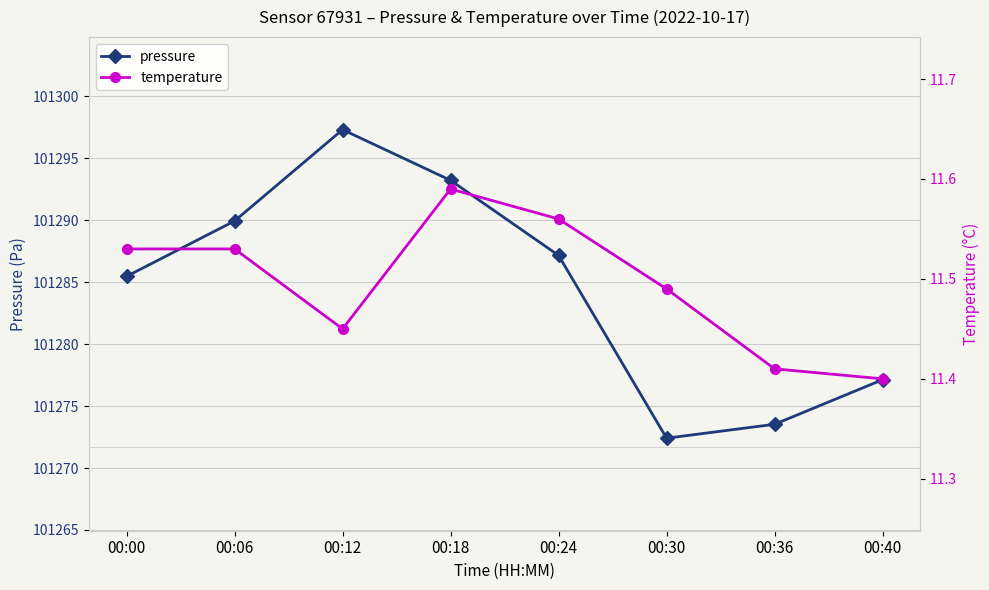

How many values in the pressure series are below 101287?

4